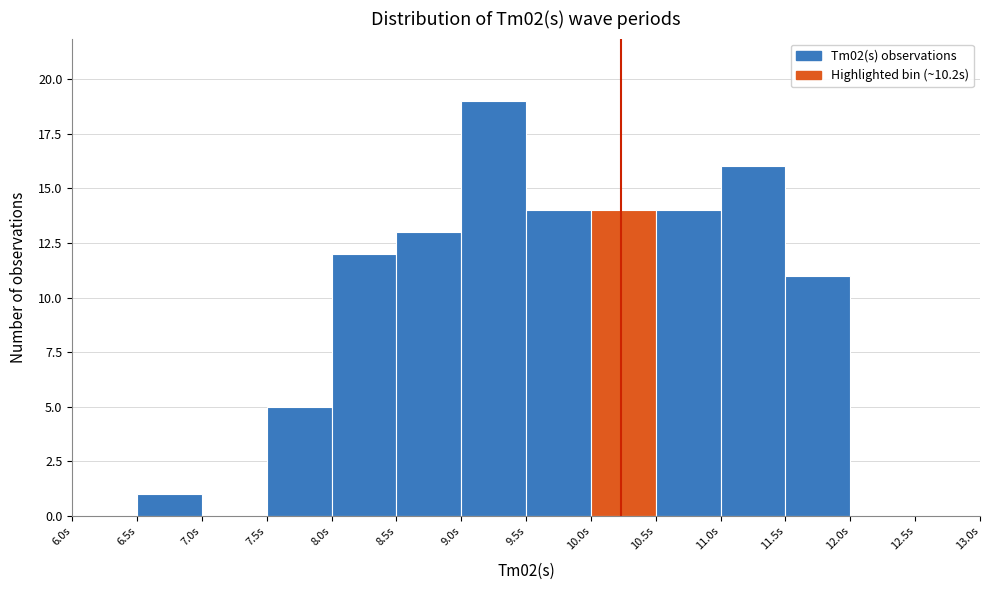

Reading left to right, list every bar in this chart as the range it spans on the x-axis followed by its height. The values are not printed on the chart, so give them approximately, as read against the axis.

6.0 to 6.5: 0
6.5 to 7.0: 1
7.0 to 7.5: 0
7.5 to 8.0: 5
8.0 to 8.5: 12
8.5 to 9.0: 13
9.0 to 9.5: 19
9.5 to 10.0: 14
10.0 to 10.5: 14
10.5 to 11.0: 14
11.0 to 11.5: 16
11.5 to 12.0: 11
12.0 to 12.5: 0
12.5 to 13.0: 0